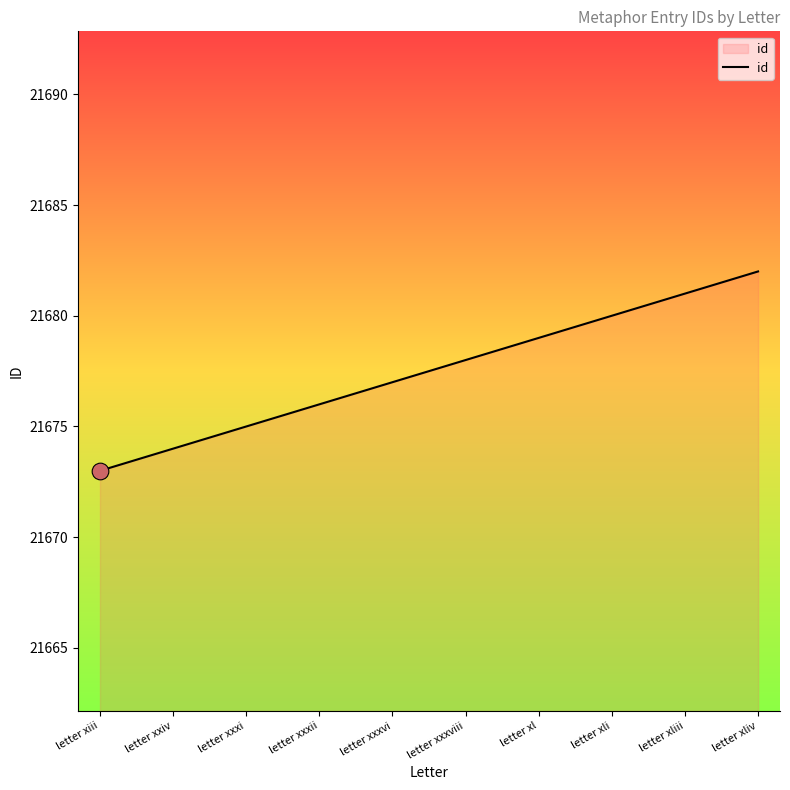

Count the values in the range 21675 to 21680.

6